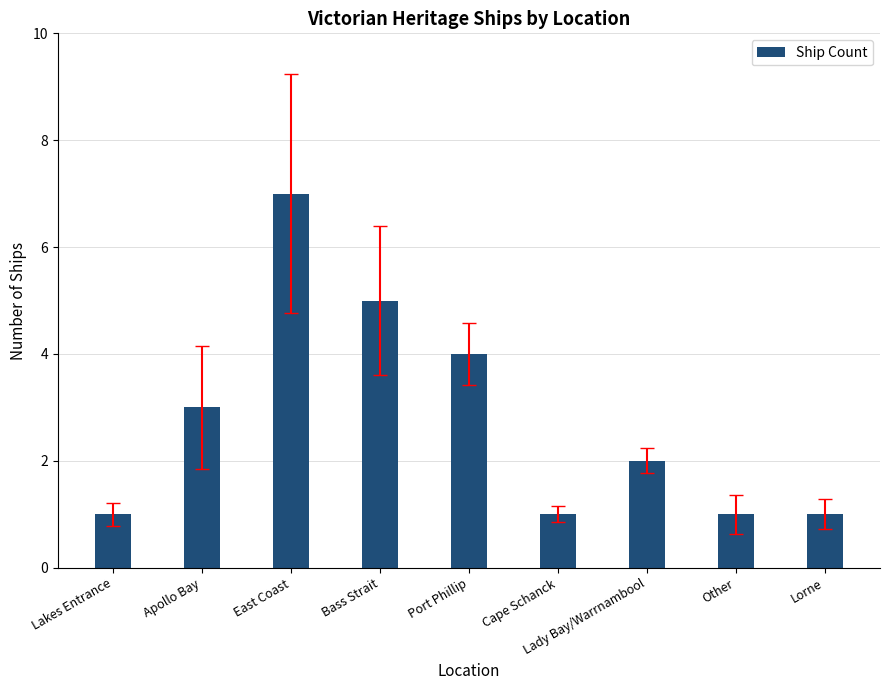

Reading left to right, what are all the values shown in this chart?

1	3	7	5	4	1	2	1	1